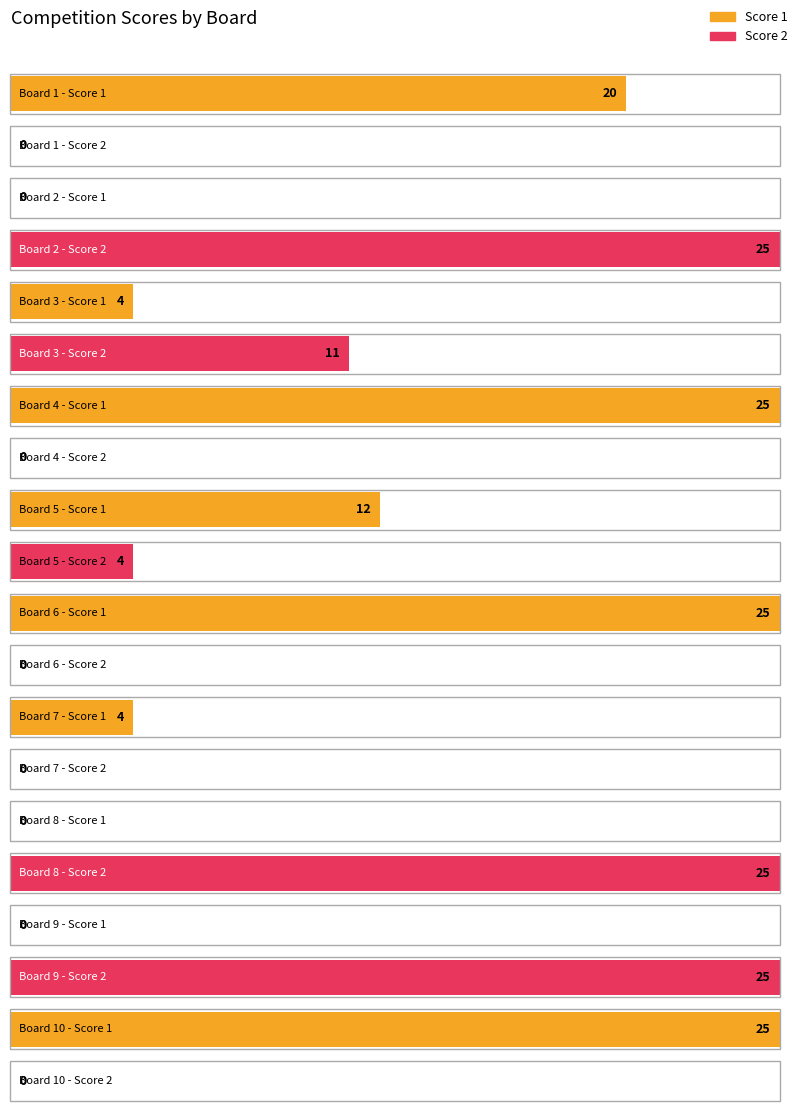

Read the Score 1 value at 5.

12